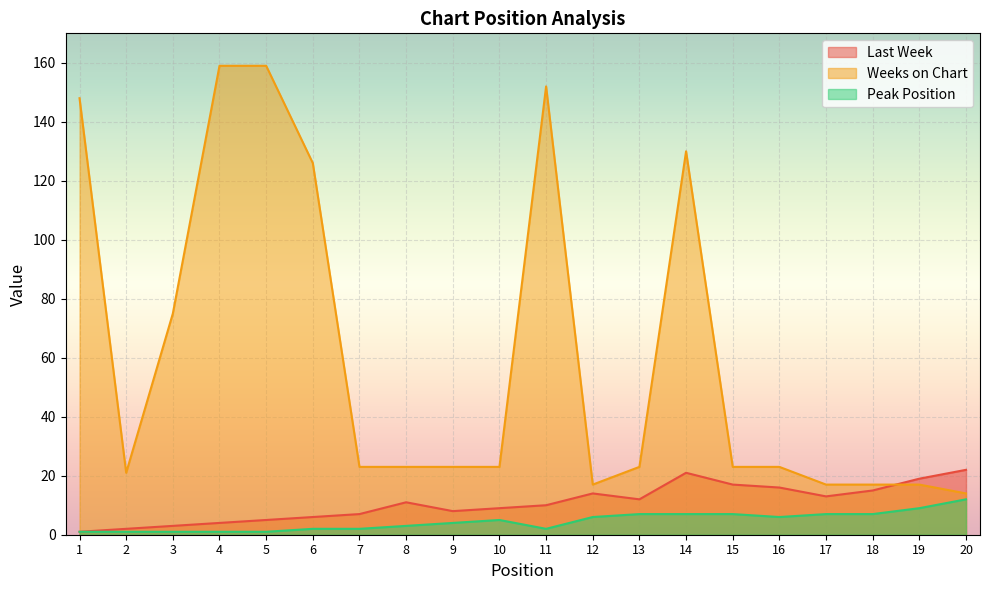

What is the sum of all Weeks on Chart values?

1213